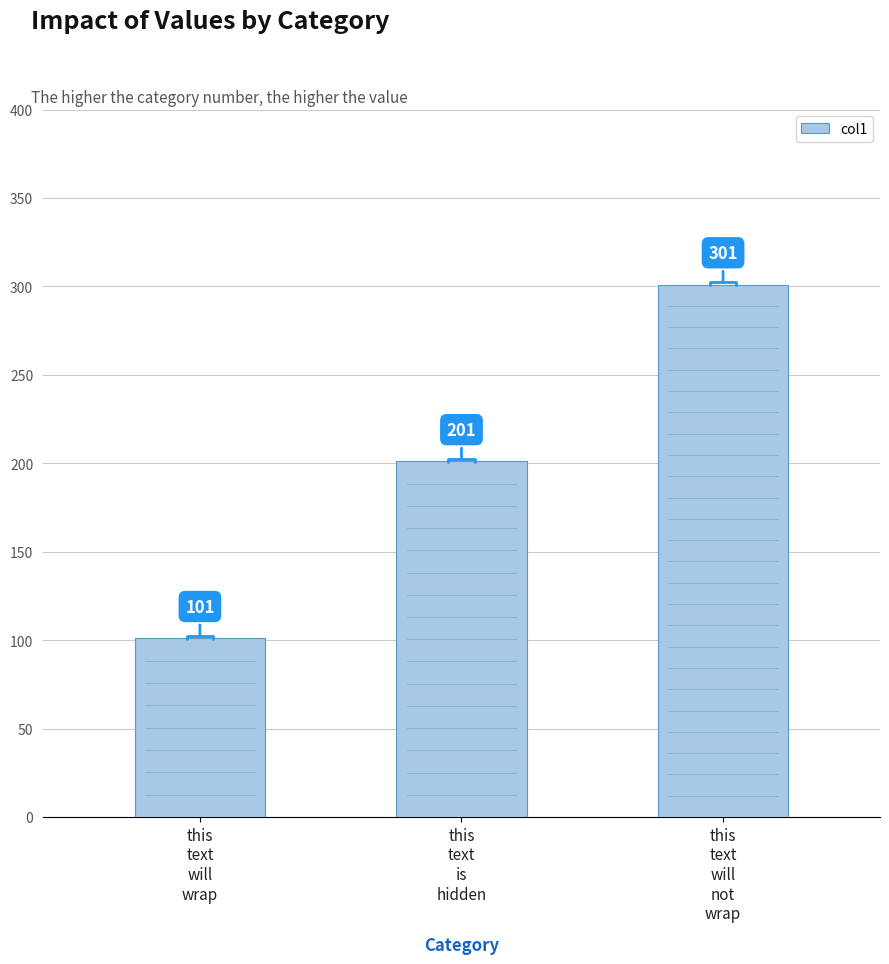

Reading left to right, extract all data points from this chart.

101	201	301